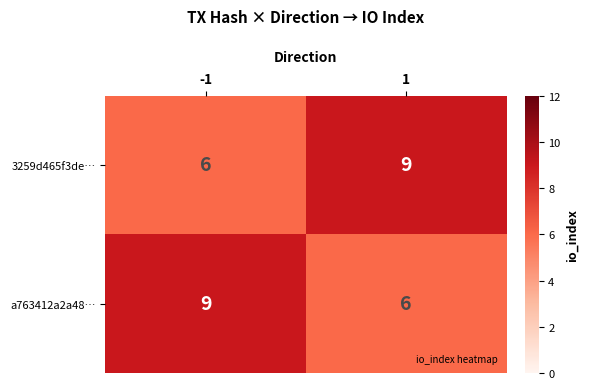

What is the lowest value of the a763412a2a48… series?

6